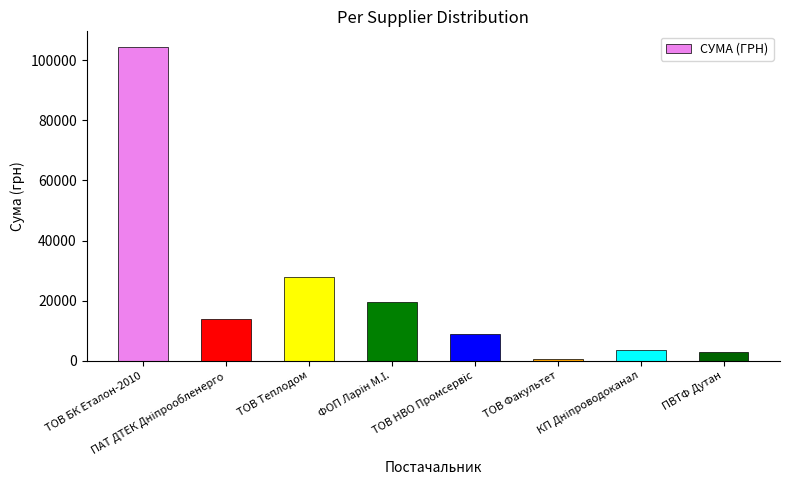

What is the greatest value displayed?

104400.0